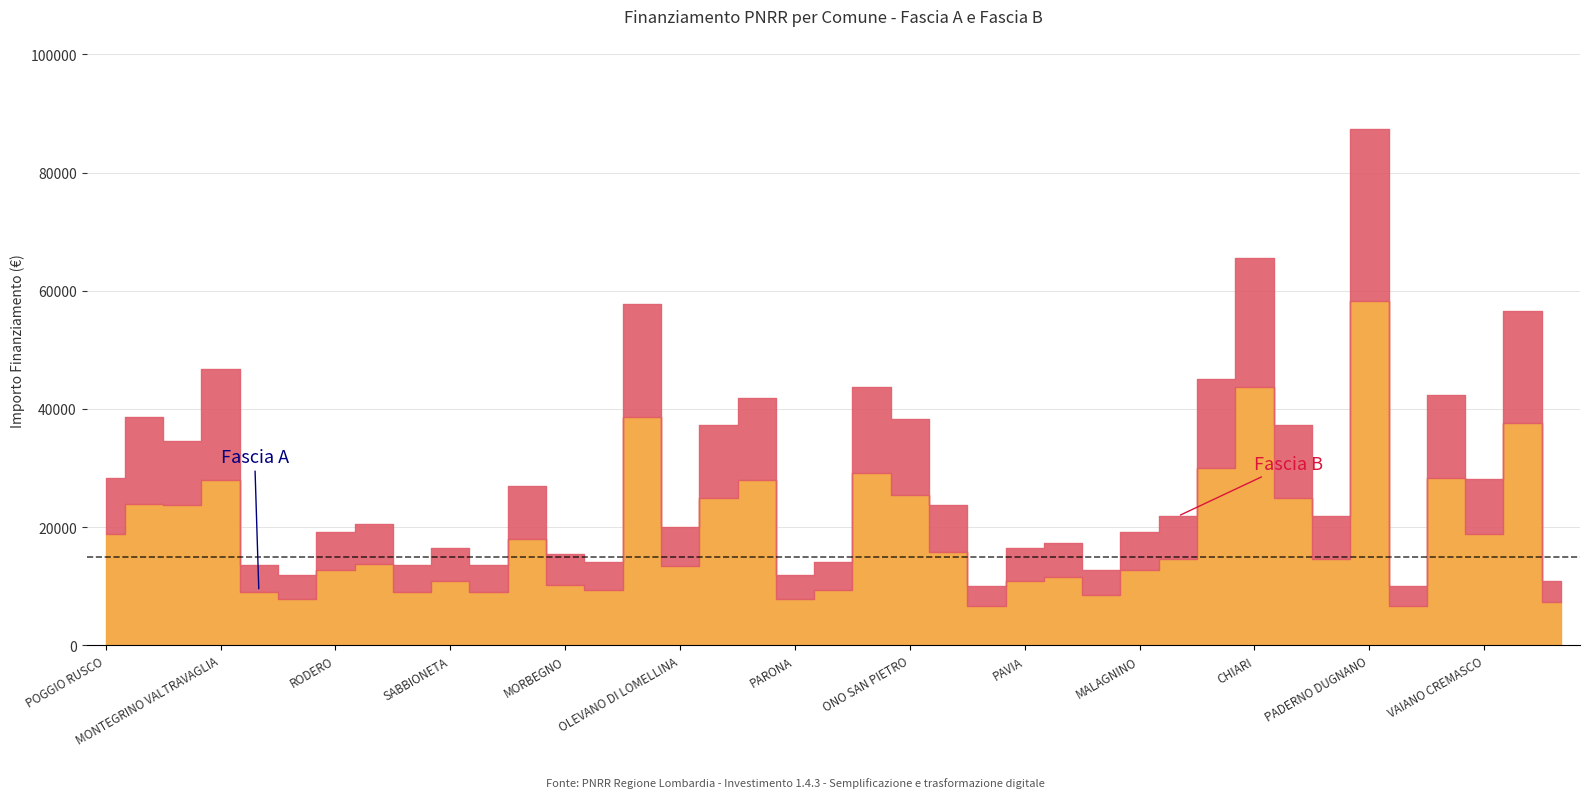

What is the value of the Fascia A point at the 32nd from the left?

24853